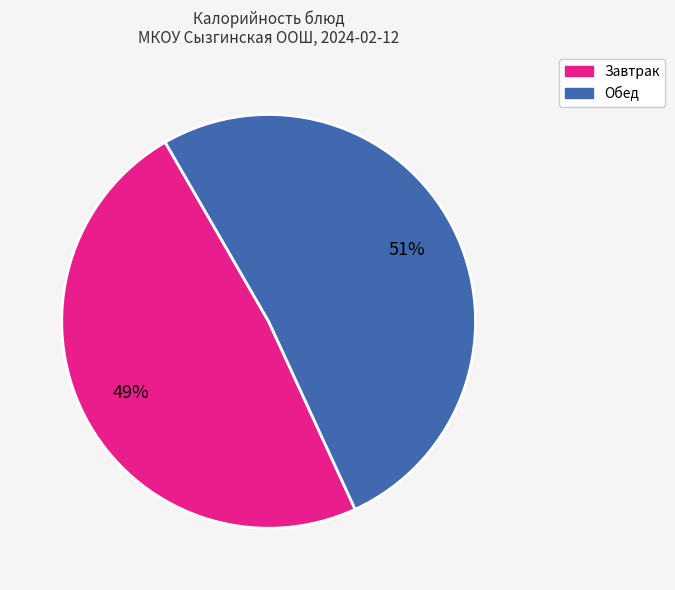

Is there a majority slice in this chart?

Yes